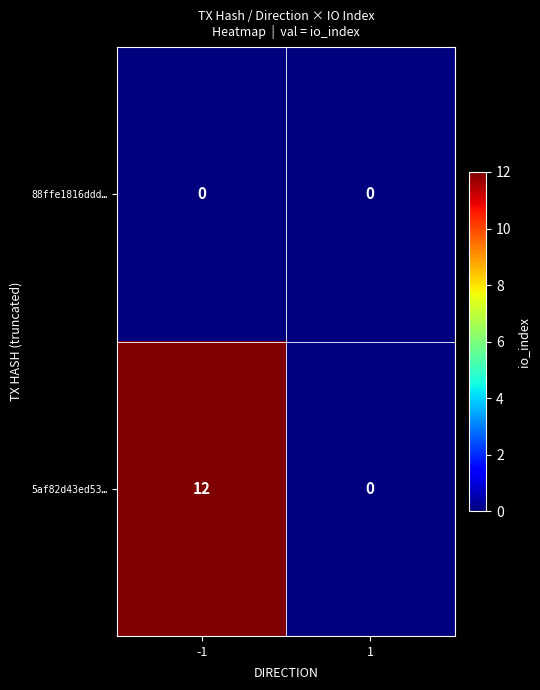

Rank the series by their maximum value, from highest to lowest.

5af82d43ed53…, 88ffe1816ddd…